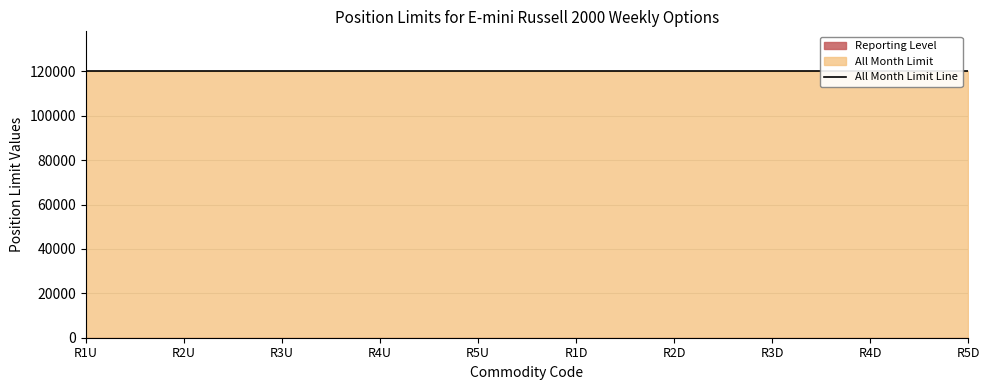

Rank the categories by All Month Limit value from highest to lowest.

R1U, R2U, R3U, R4U, R5U, R1D, R2D, R3D, R4D, R5D